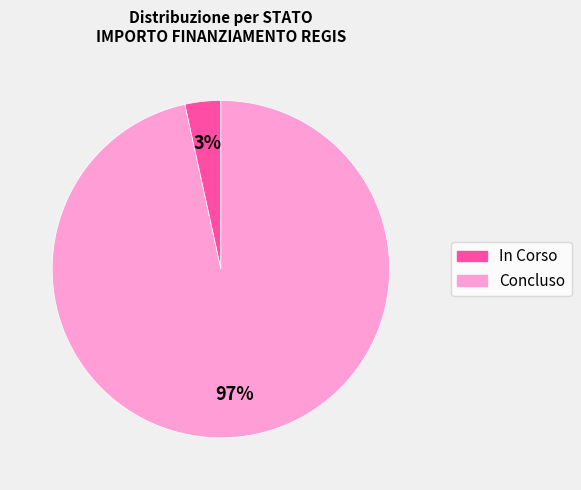

Is it true that In Corso is 3% of the pie?

True